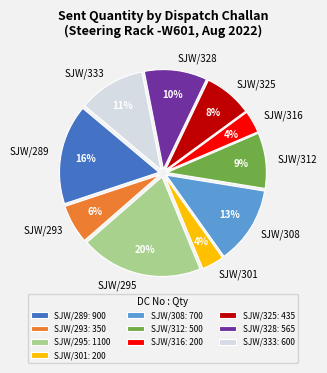

To the nearest percent, what portion does SJW/325 represent?

8%